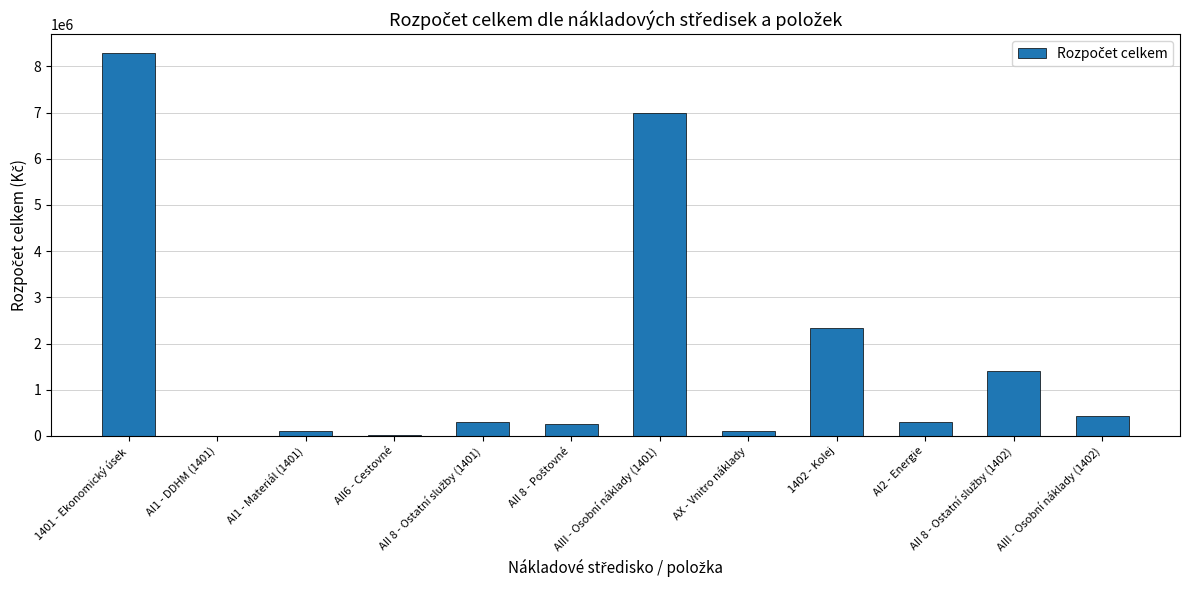

Which label corresponds to the largest value in the chart?

1401 - Ekonomický úsek